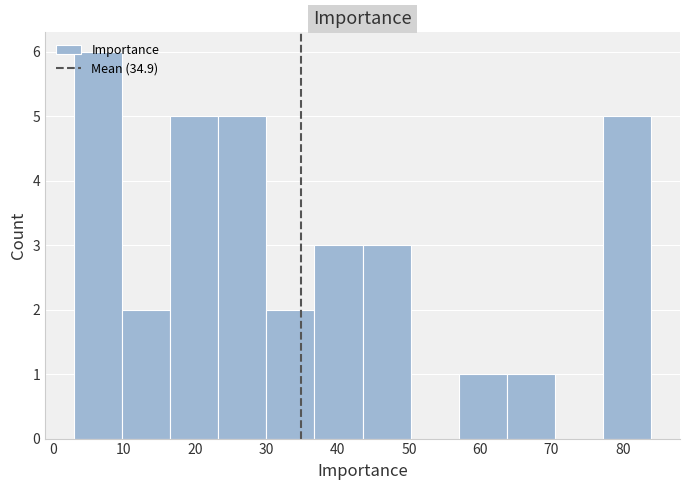

How tall is the bar that spans 17 to 23 on the x-axis? Neither the bar edges nor the heights are printed on the chart, so give them approximately, as read against the axes.

5